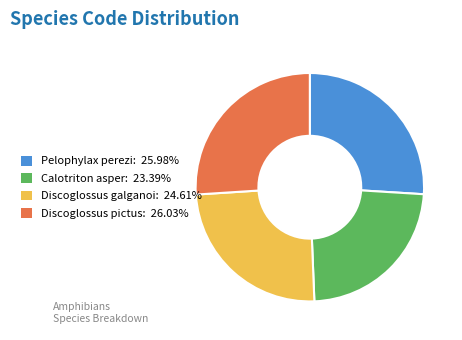

What is the ratio of the value at Pelophylax perezi: 25.98% to the value at Discoglossus pictus: 26.03%?

1.0